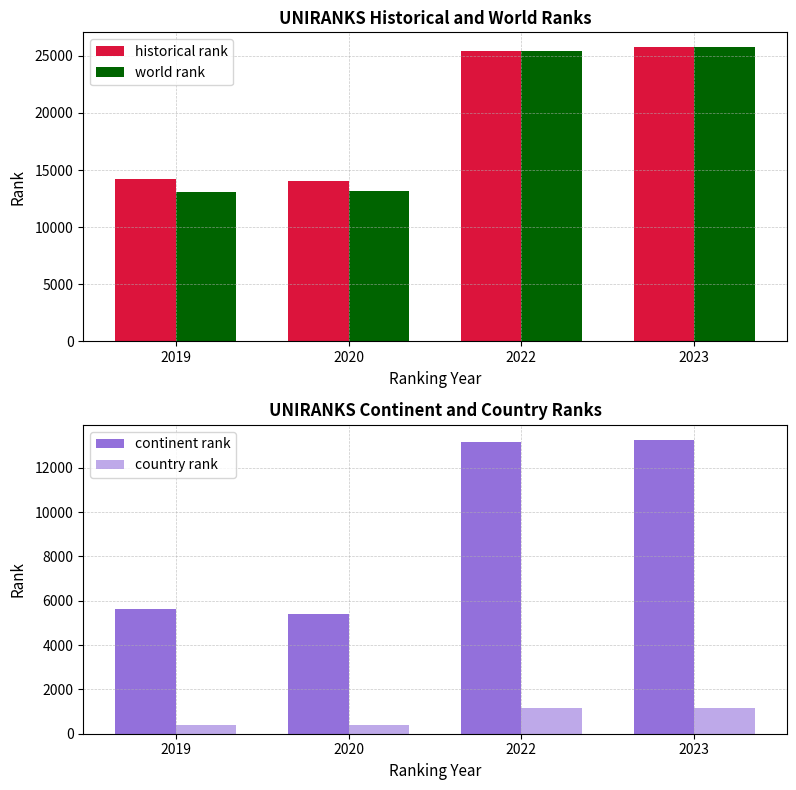

What is the approximate value of historical rank at 2023?

25776.0